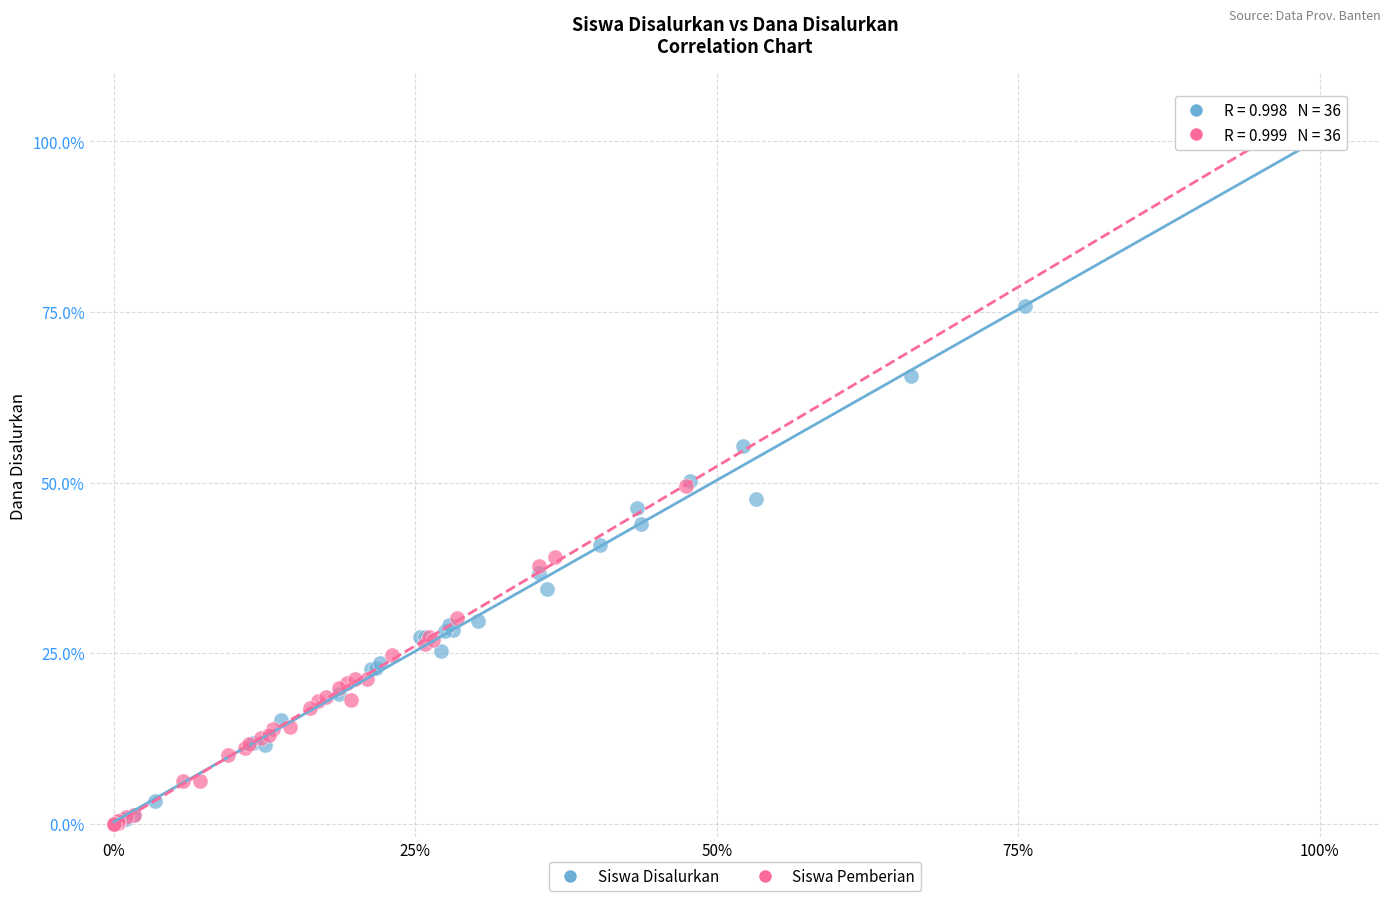

What are all the series names shown in the legend?

Siswa Disalurkan, Siswa Pemberian